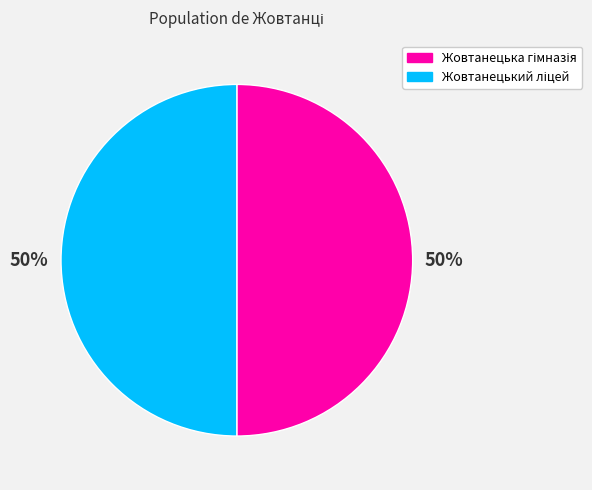

To the nearest percent, what is the average slice percentage?

50%